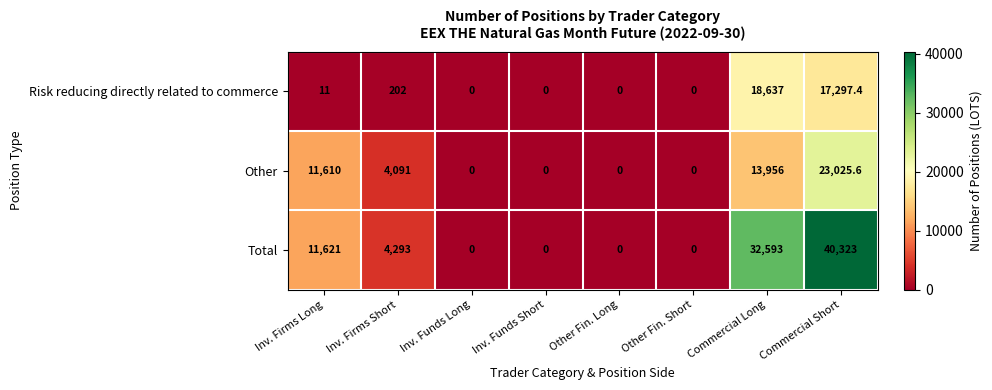

Reading left to right, extract all data points from this chart.

Risk reducing directly related to commerce: Inv. Firms Long=11.0	Inv. Firms Short=202.0	Inv. Funds Long=0.0	Inv. Funds Short=0.0	Other Fin. Long=0.0	Other Fin. Short=0.0	Commercial Long=18637.0	Commercial Short=17297.4
Other: Inv. Firms Long=11610.0	Inv. Firms Short=4091.0	Inv. Funds Long=0.0	Inv. Funds Short=0.0	Other Fin. Long=0.0	Other Fin. Short=0.0	Commercial Long=13956.0	Commercial Short=23025.6
Total: Inv. Firms Long=11621.0	Inv. Firms Short=4293.0	Inv. Funds Long=0.0	Inv. Funds Short=0.0	Other Fin. Long=0.0	Other Fin. Short=0.0	Commercial Long=32593.0	Commercial Short=40323.0